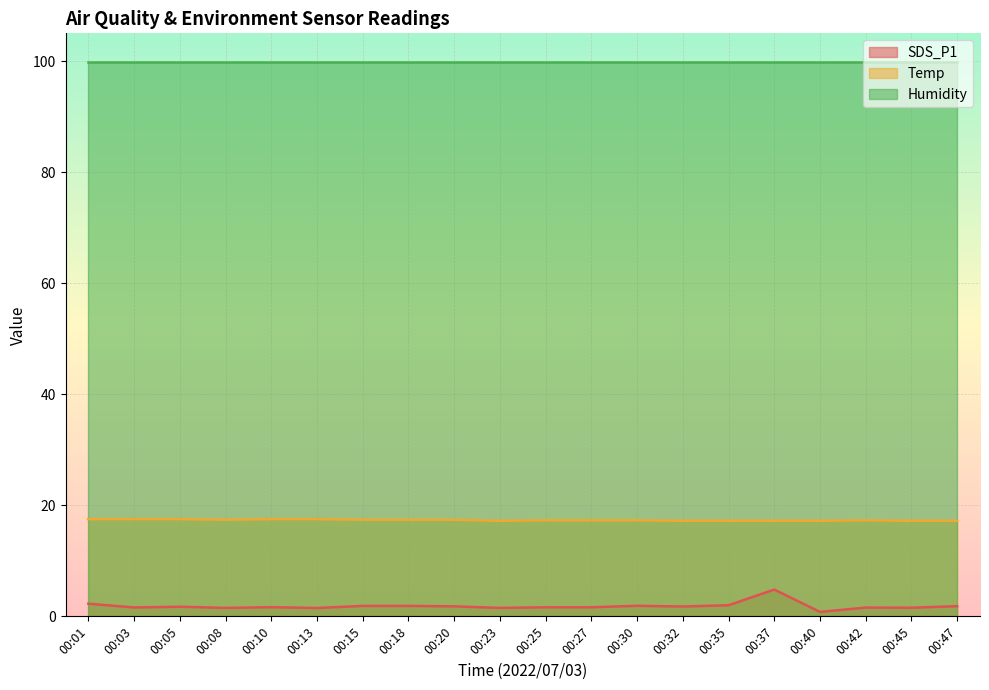

True or false: SDS_P1 has a value of 1.9 at 00:18.

True